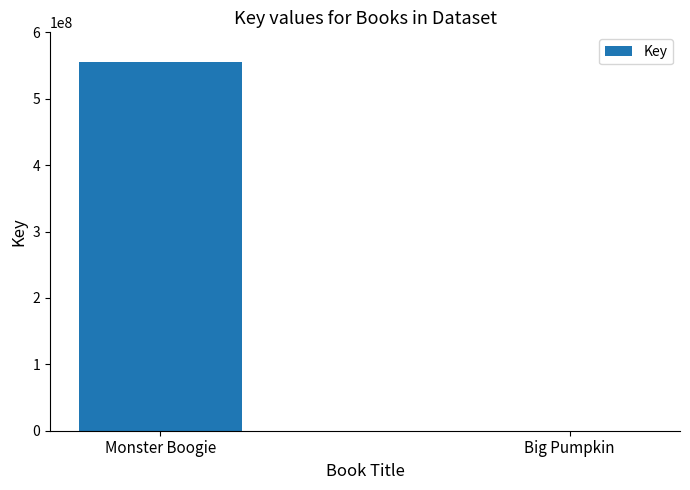

Read the value at Monster Boogie, to the nearest 50.

554972550